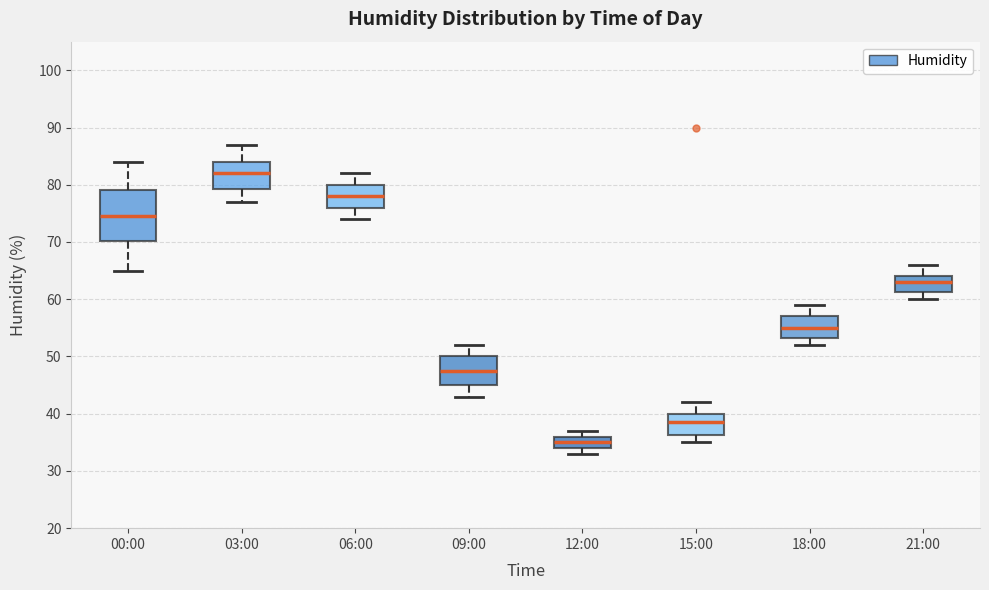

Which box has the lowest median line?

12:00